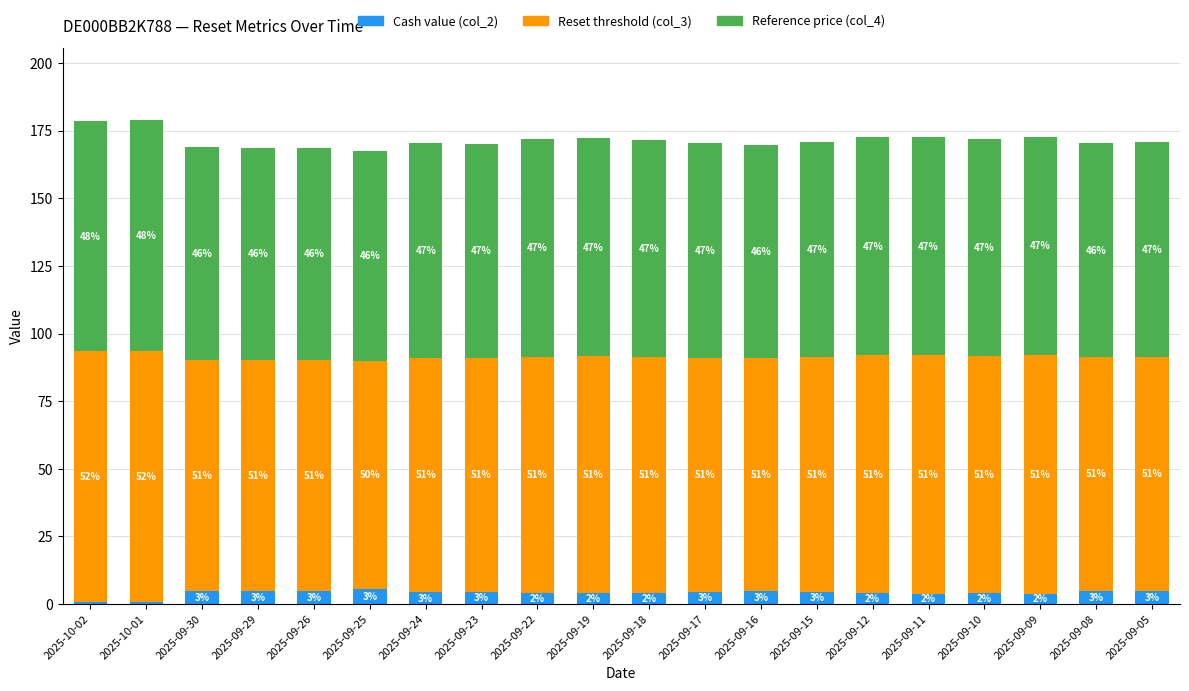

How many bars are there in total?

20